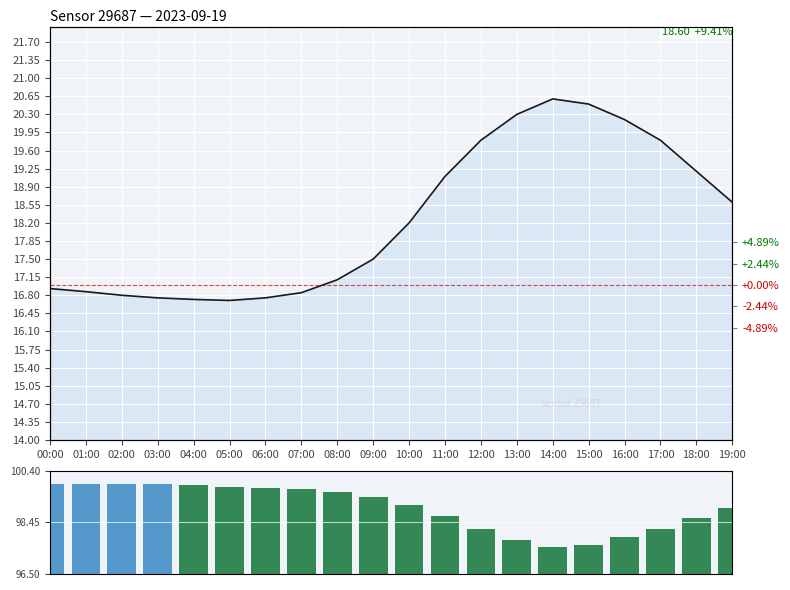

What is the value of the temperature bar at the 8th from the left?

16.9